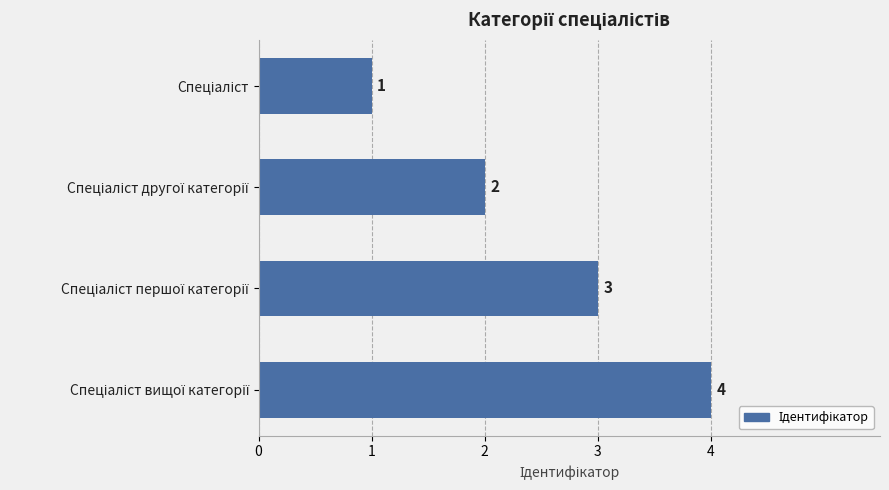

How many distinct data groups are displayed?

1